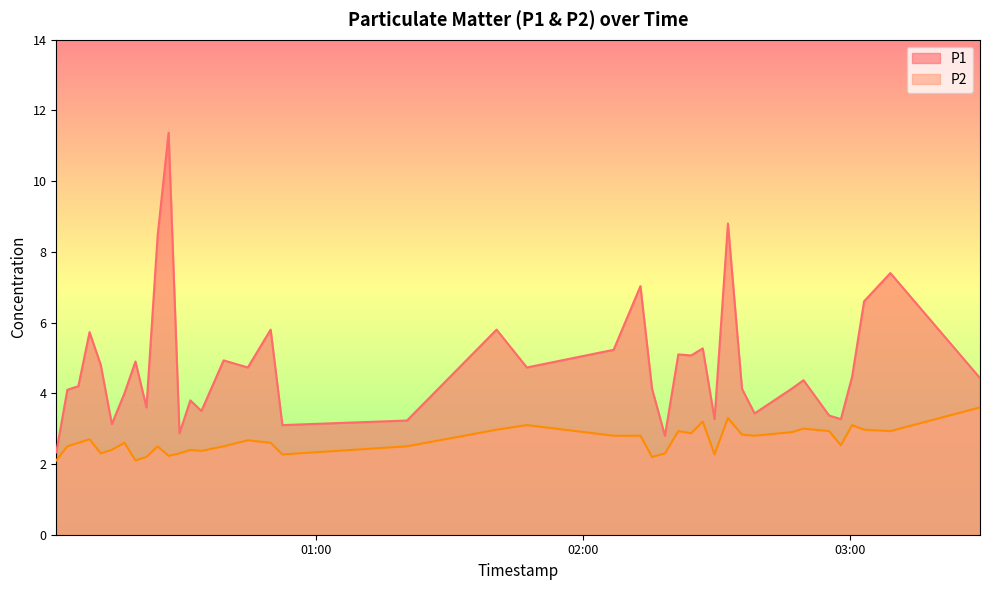

How many lines are shown in the chart?

2